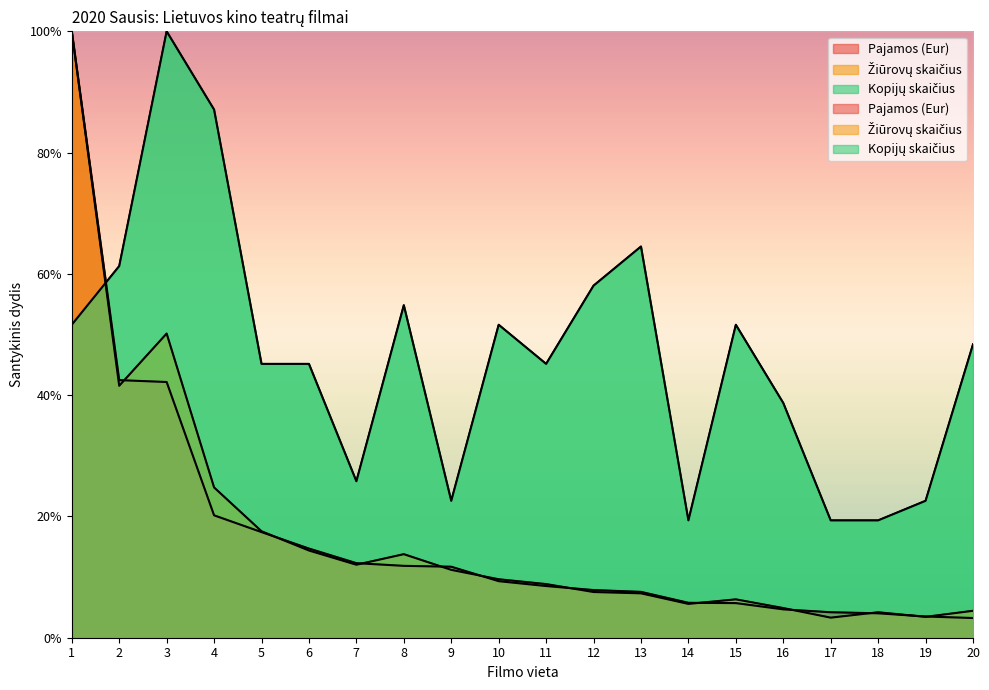

What is the average value of the Kopijų skaičius series?

46.6